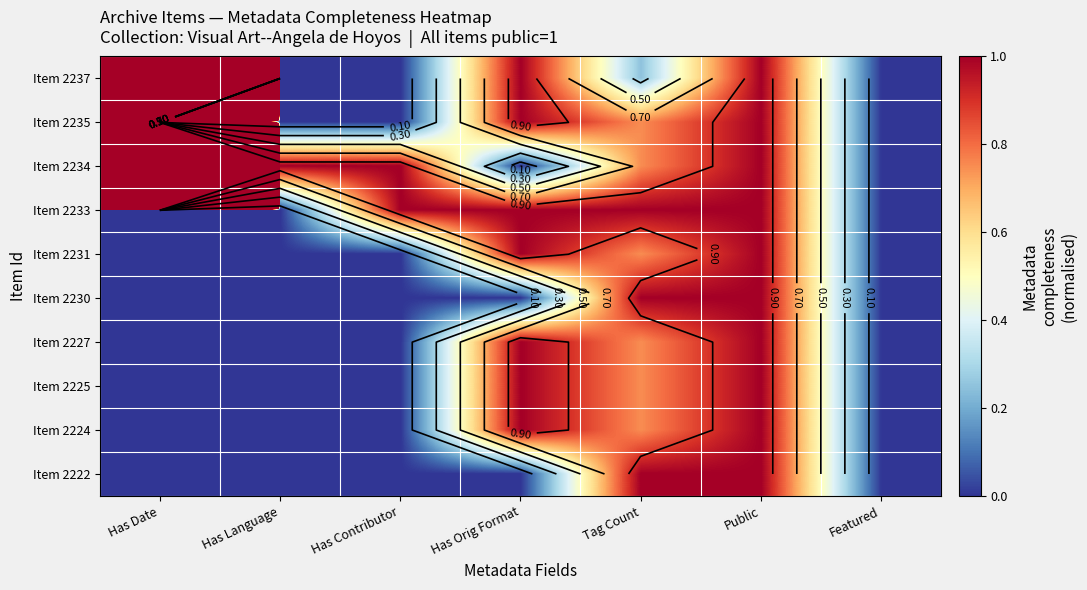

The Item 2227 series shows 0.4 at Featured. True or false?

False